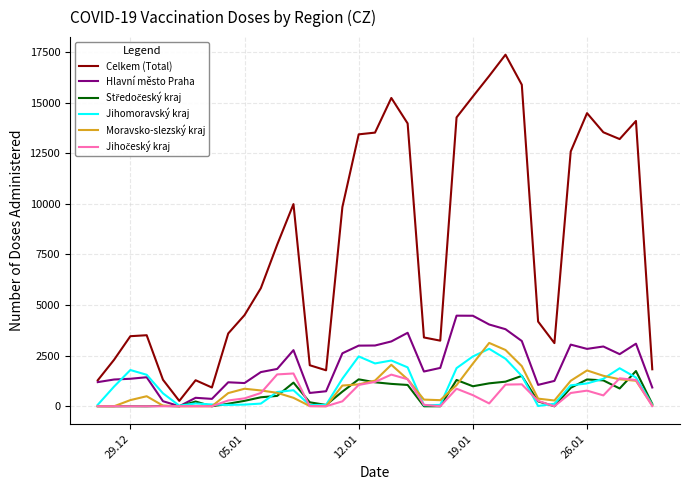

Which series has the widest spread of values?

Celkem (Total)